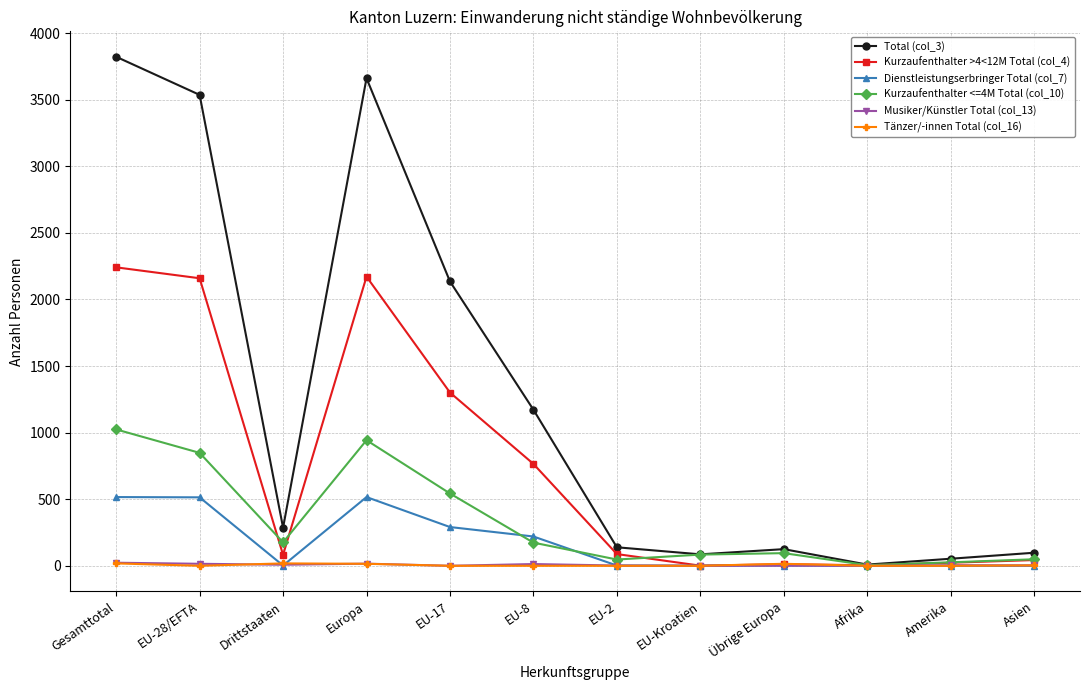

Is it true that Dienstleistungserbringer Total (col_7) equals 779 at Gesamttotal?

False